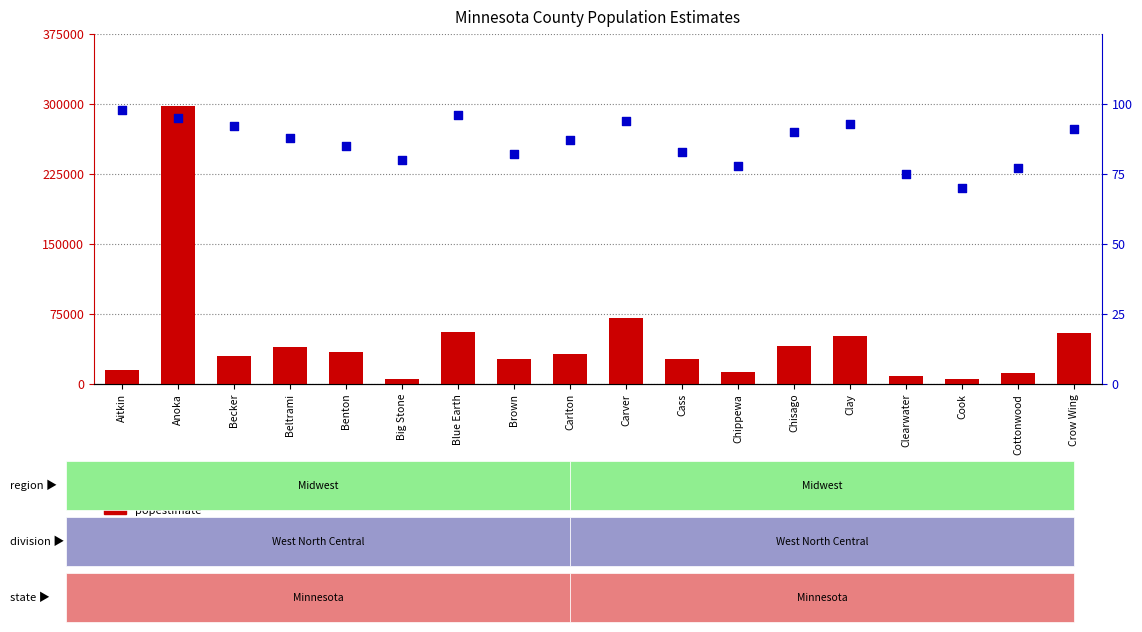

At how many categories does at least one series exceed 247239?

1